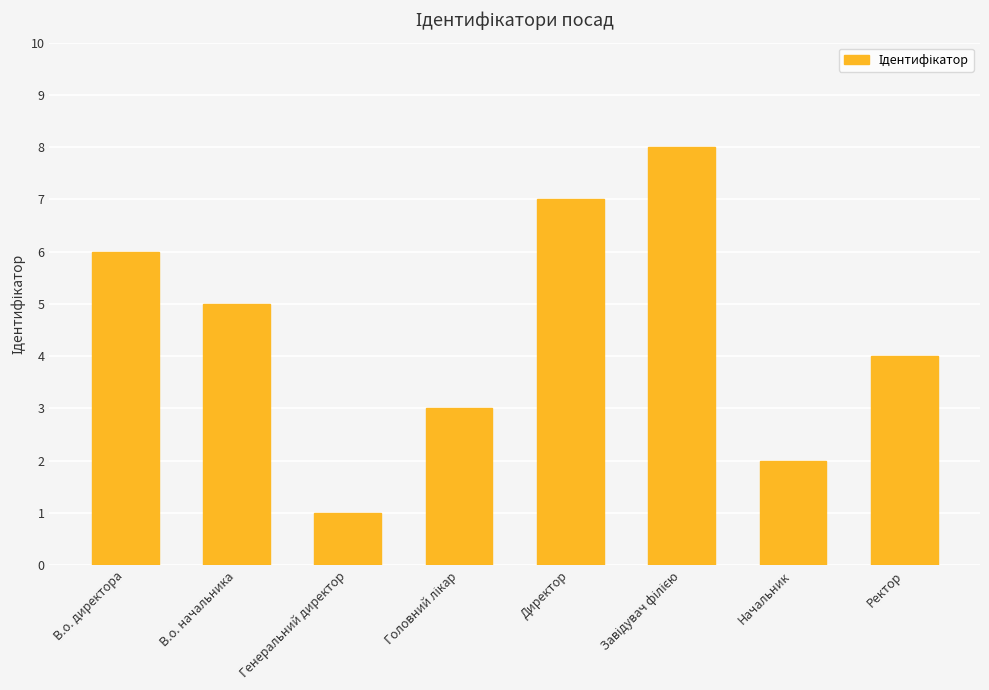

Reading left to right, list all the values displayed in this chart.

6	5	1	3	7	8	2	4